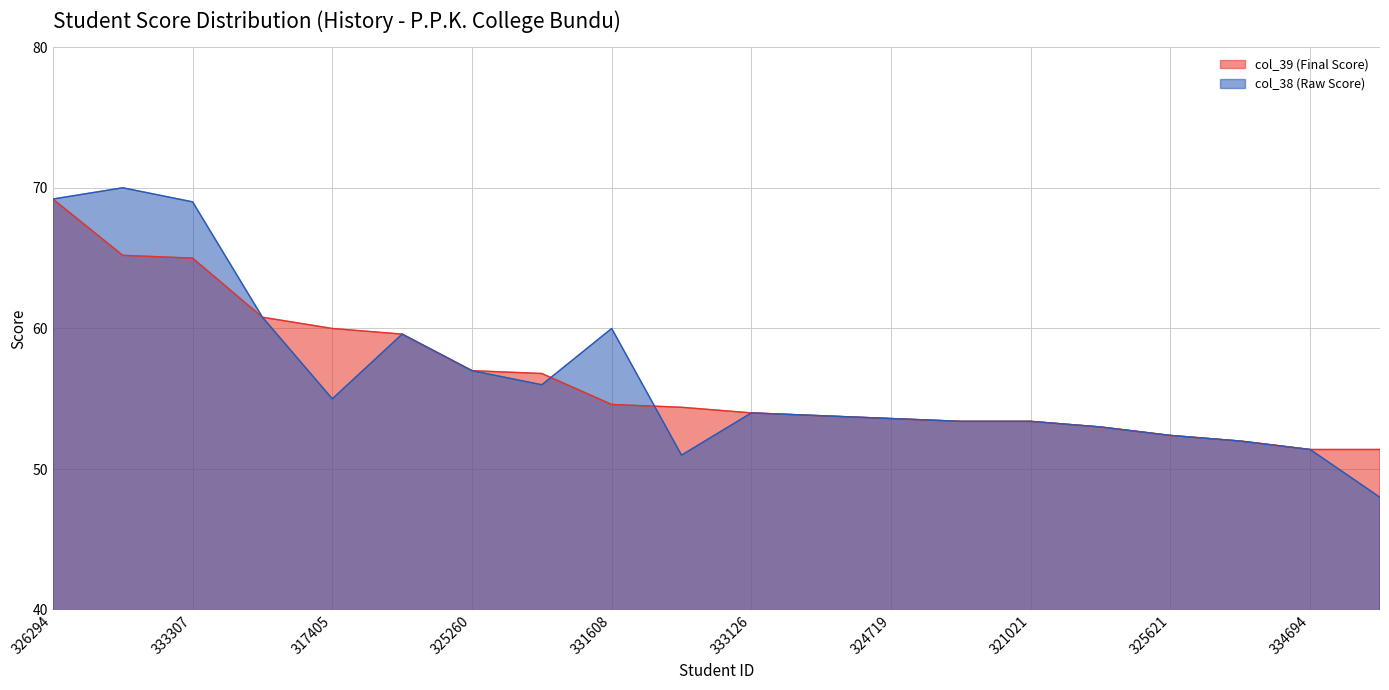

True or false: col_39 (Final Score) and col_38 (Raw Score) cross at least once.

True